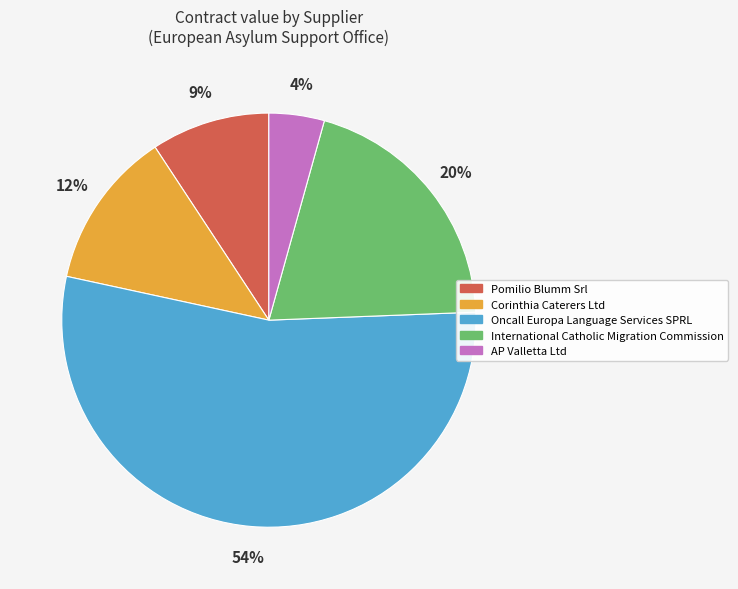

To the nearest percent, what portion does AP Valletta Ltd represent?

4%